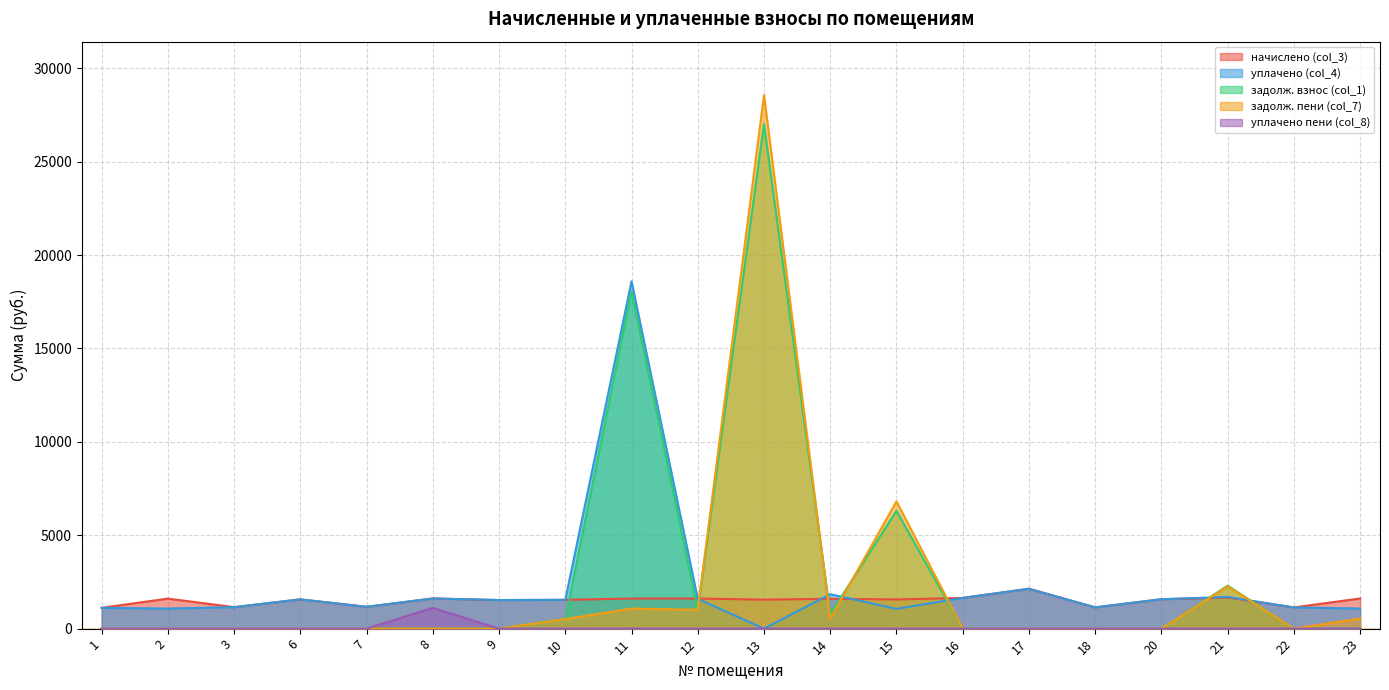

At which label is уплачено (col_4) closest to 9298?

17